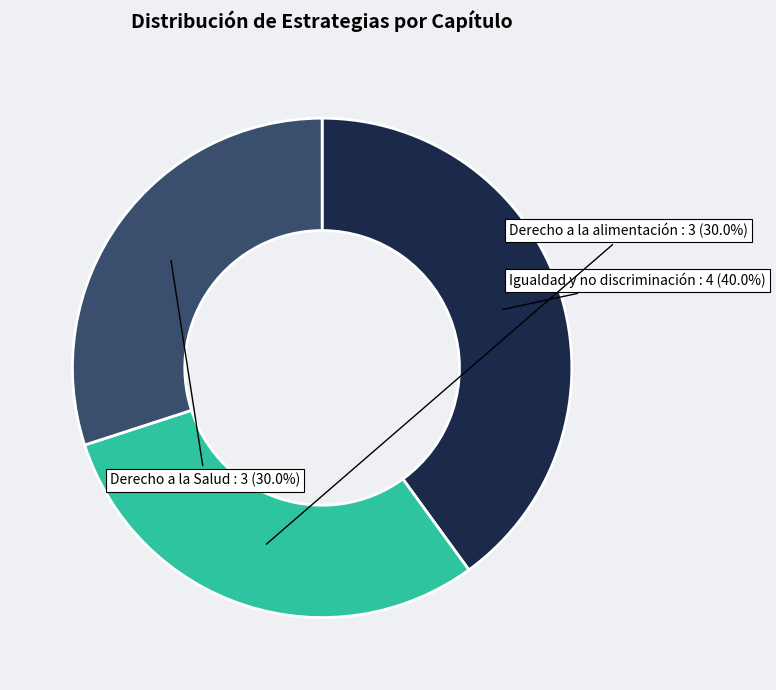

How many slices are in this pie chart?

3